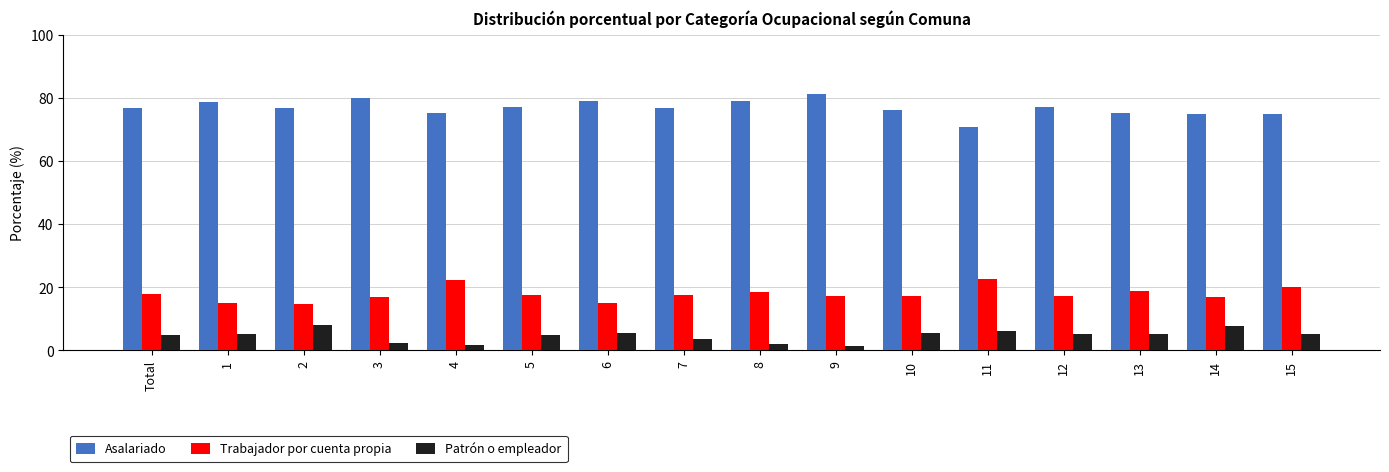

What is the value of the Trabajador por cuenta propia bar at the 13th from the left?

17.3